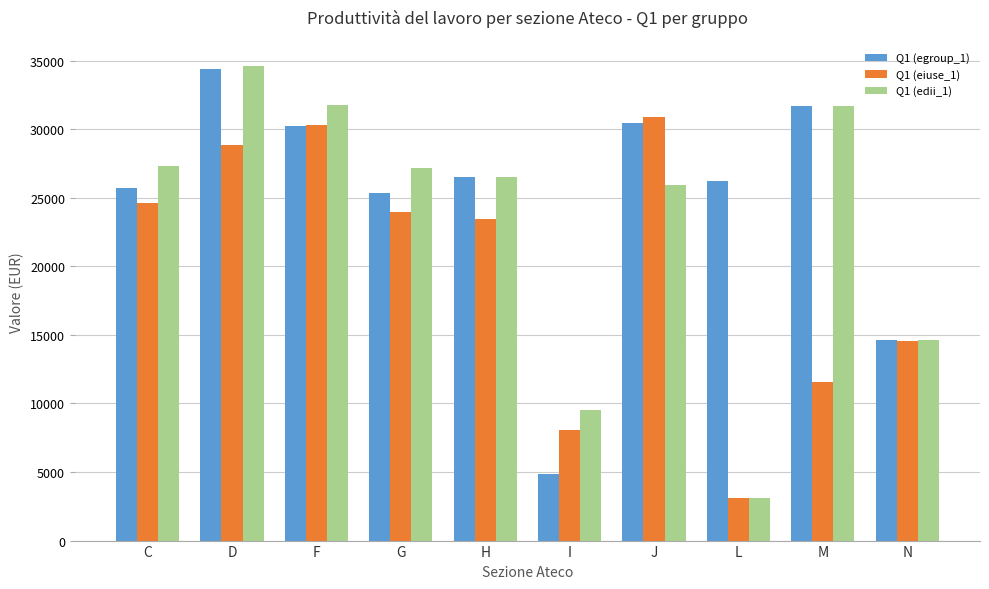

What are all the series names shown in the legend?

Q1 (egroup_1), Q1 (eiuse_1), Q1 (edii_1)